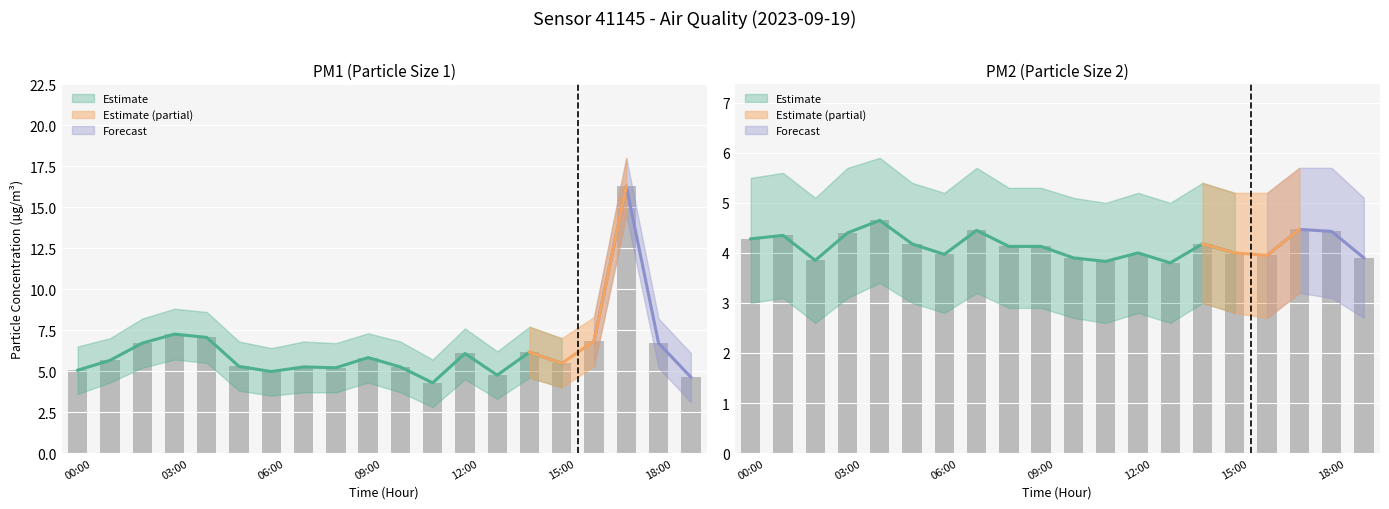

What is the difference between the maximum and minimum values in the P1 series?

12.0